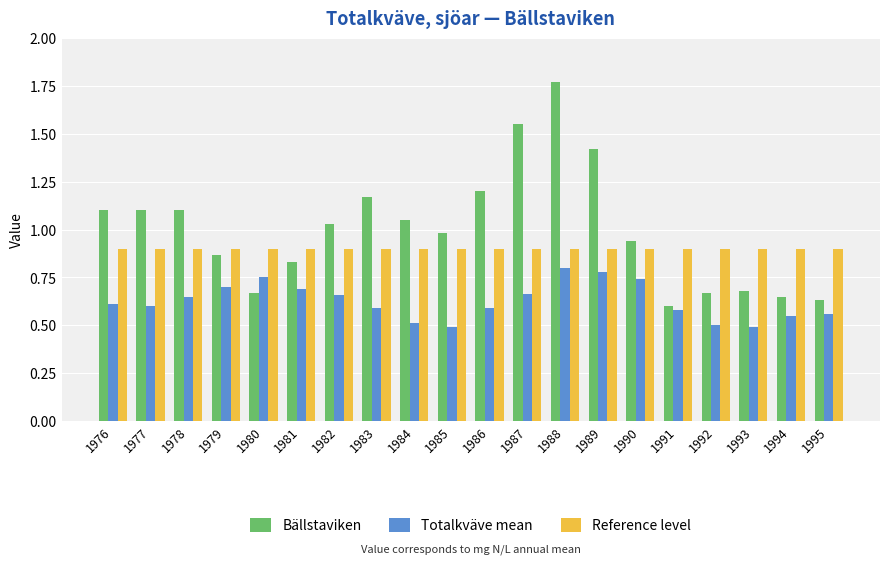

Which category has the highest value in the Bällstaviken series?

1988